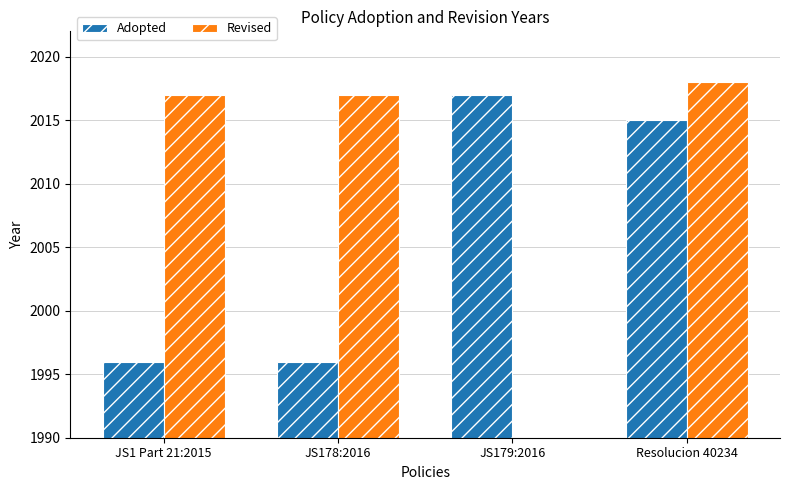

Reading left to right, list all the values displayed in this chart.

Adopted: JS1 Part 21:2015=1996	JS178:2016=1996	JS179:2016=2017	Resolucion 40234=2015
Revised: JS1 Part 21:2015=2017	JS178:2016=2017	JS179:2016=0	Resolucion 40234=2018